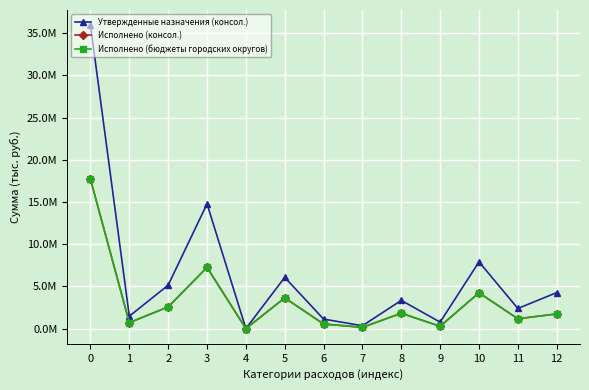

List the series in order of their peak value, lowest first.

Исполнено (консол.), Исполнено (бюджеты городских округов), Утвержденные назначения (консол.)